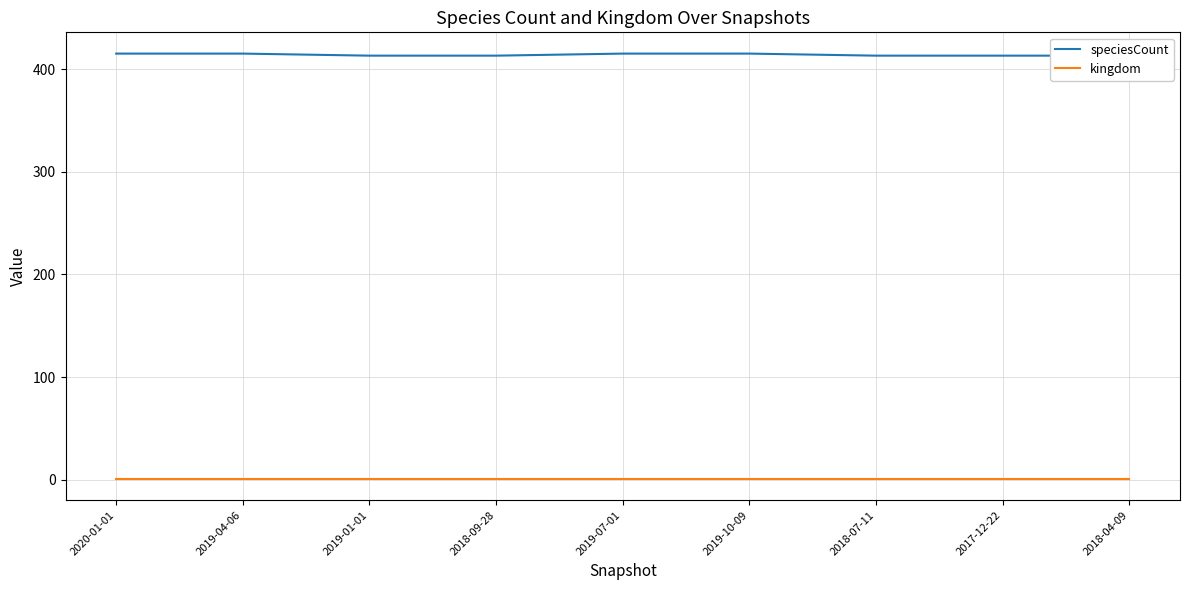

Where is speciesCount nearest to the value 414?

2020-01-01